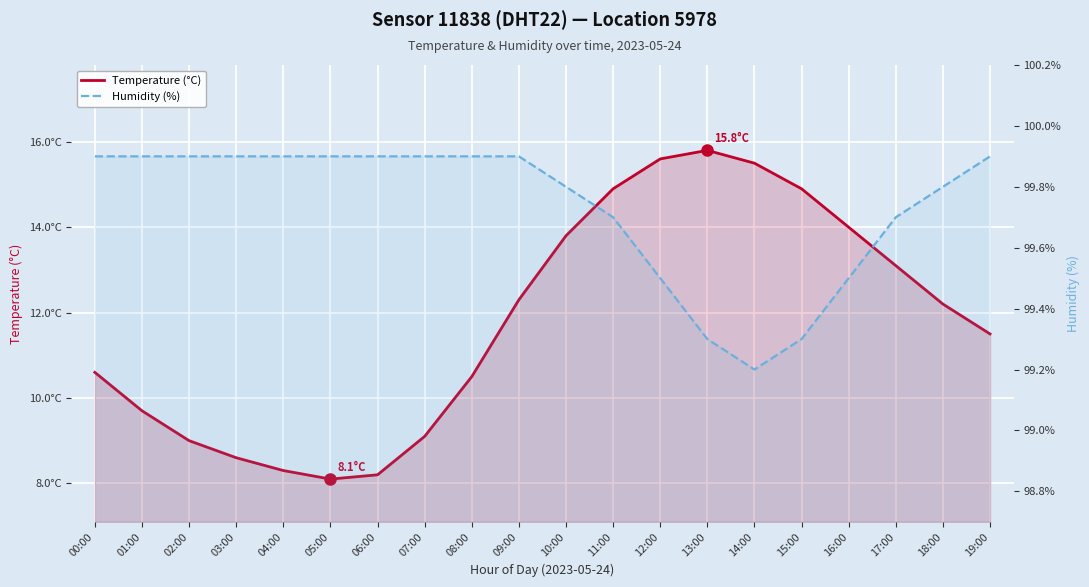

Reading left to right, list all the values displayed in this chart.

Temperature (°C): 00:00=10.6	01:00=9.7	02:00=9.0	03:00=8.6	04:00=8.3	05:00=8.1	06:00=8.2	07:00=9.1	08:00=10.5	09:00=12.3	10:00=13.8	11:00=14.9	12:00=15.6	13:00=15.8	14:00=15.5	15:00=14.9	16:00=14.0	17:00=13.1	18:00=12.2	19:00=11.5
Humidity (%): 00:00=99.9	01:00=99.9	02:00=99.9	03:00=99.9	04:00=99.9	05:00=99.9	06:00=99.9	07:00=99.9	08:00=99.9	09:00=99.9	10:00=99.8	11:00=99.7	12:00=99.5	13:00=99.3	14:00=99.2	15:00=99.3	16:00=99.5	17:00=99.7	18:00=99.8	19:00=99.9